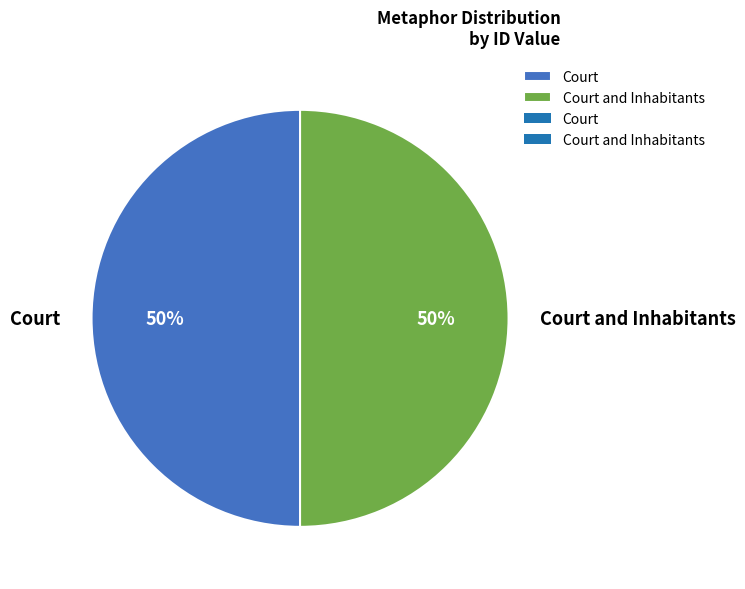

What percentage is the Court slice, to the nearest percent?

50%